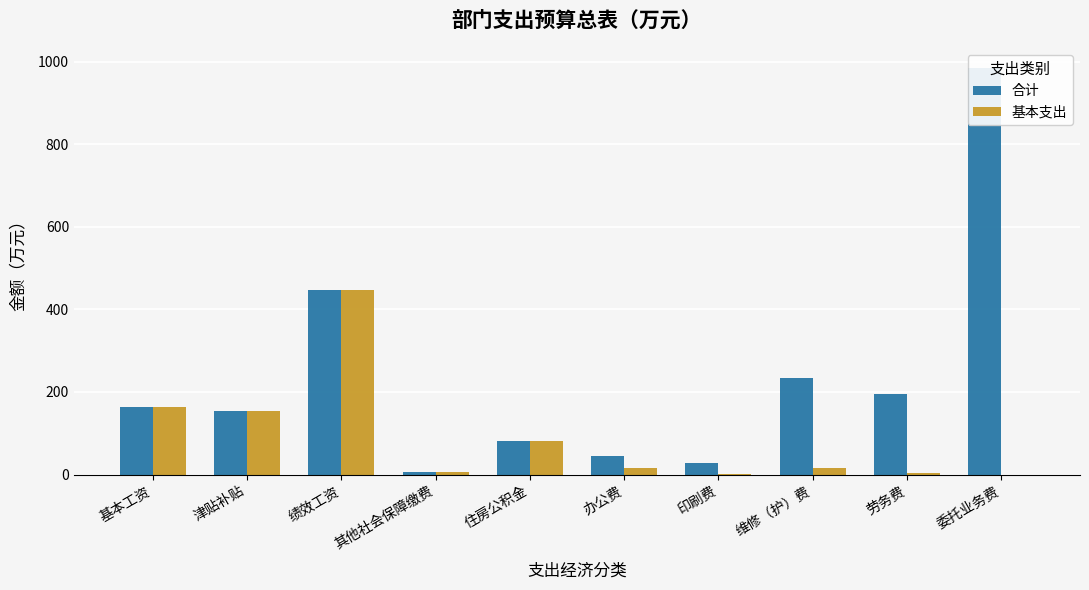

What is the value of the 合计 bar at the 3rd from the left?

446.2